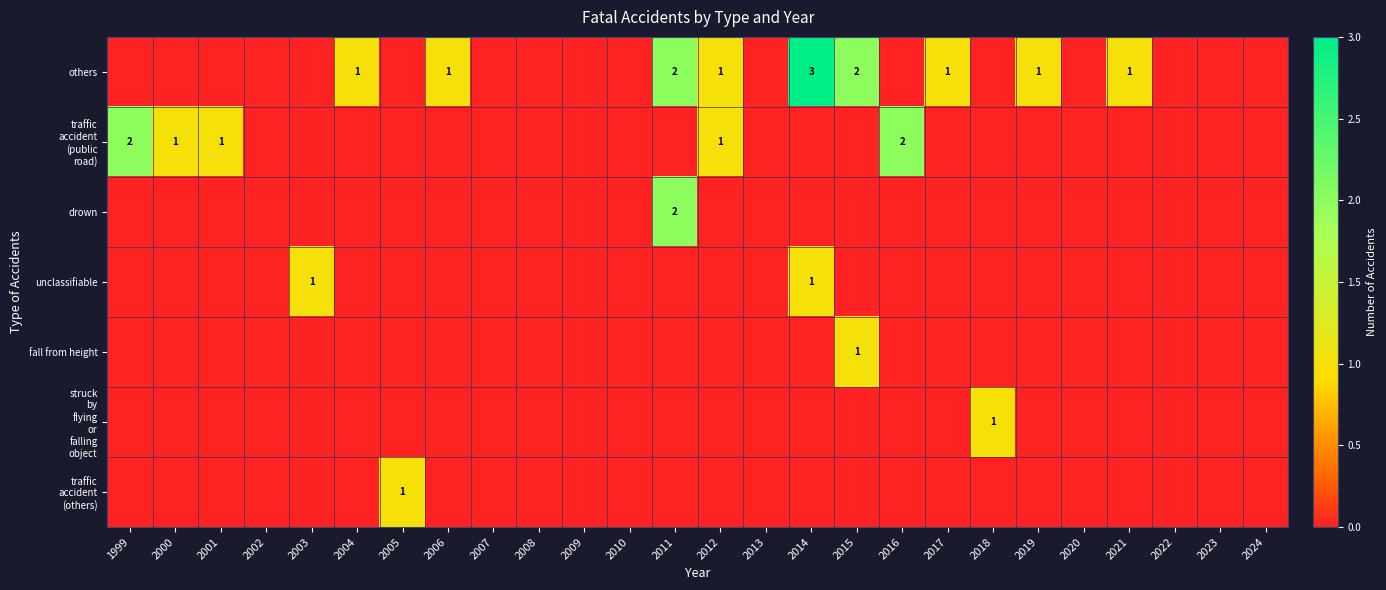

What is the difference between the maximum and second lowest values in the struck by flying or falling object series?

1